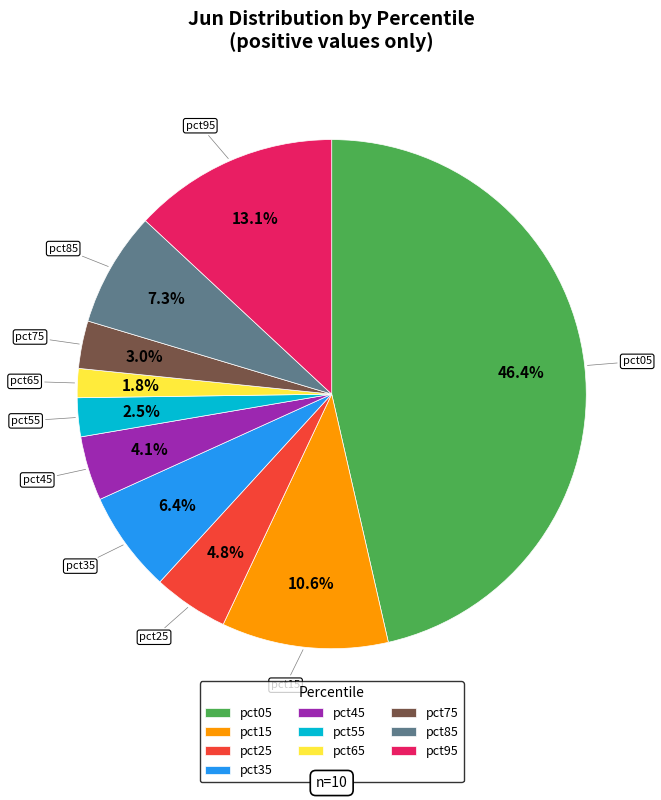

How many segments does this pie chart have?

10